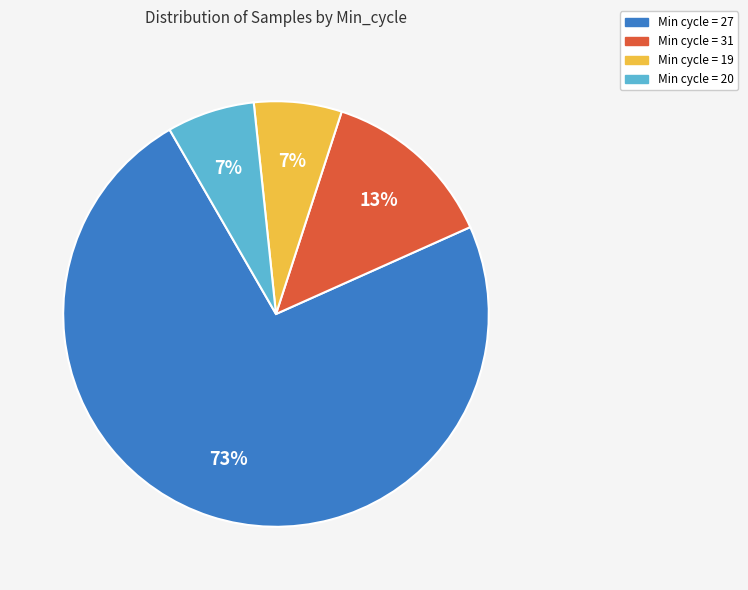

Is it true that Min cycle = 19 is 7% of the pie?

True